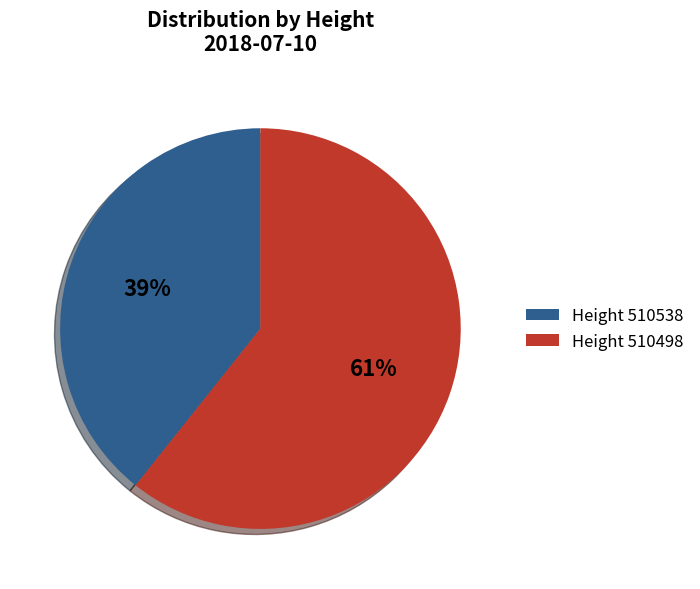

The Height 510498 slice represents 61% of the pie. True or false?

True